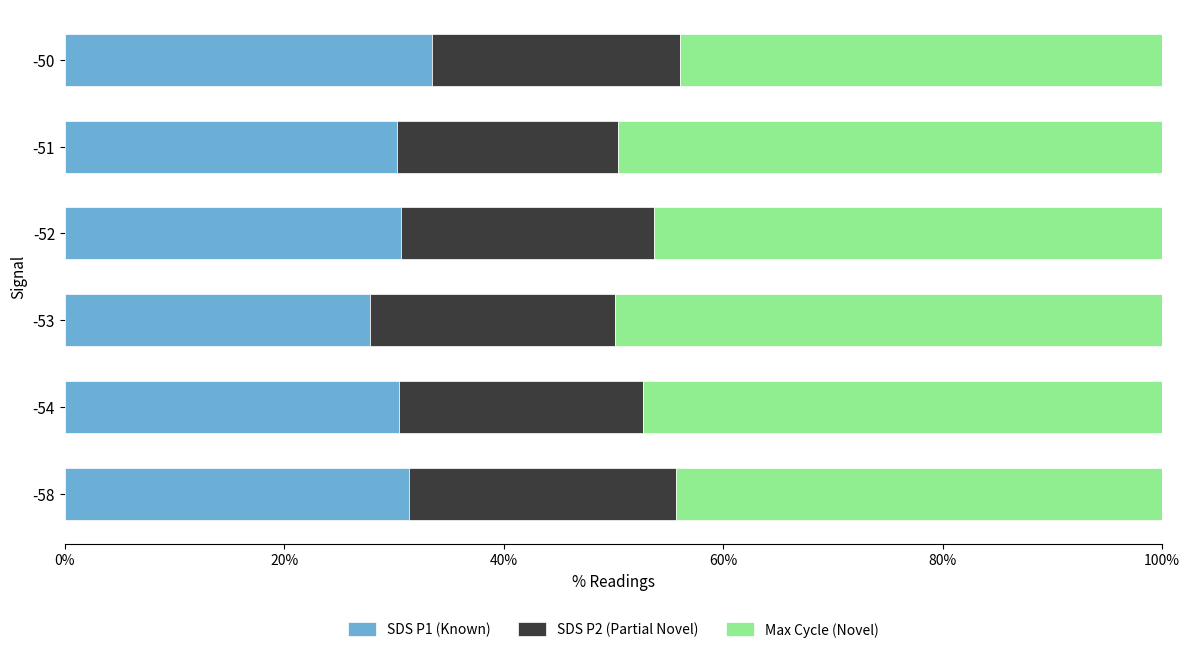

Which category has the highest value in the SDS P1 (Known) series?

-50